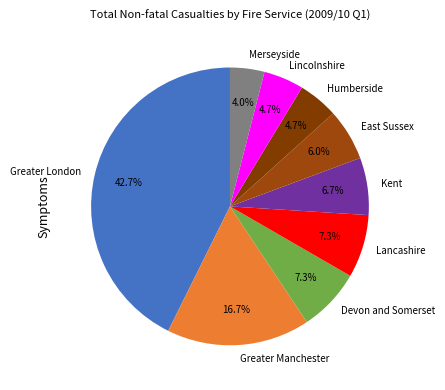

Count the number of slices in the pie.

9